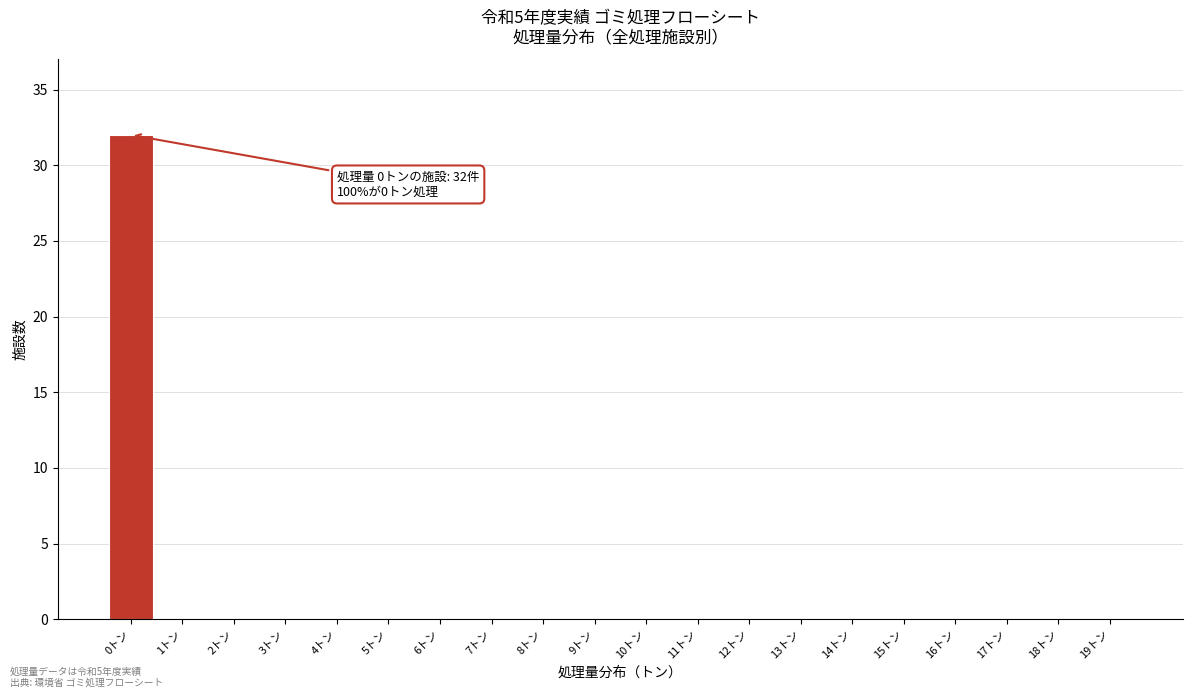

Reading left to right, list all the values displayed in this chart.

0トン=32	1トン=0	2トン=0	3トン=0	4トン=0	5トン=0	6トン=0	7トン=0	8トン=0	9トン=0	10トン=0	11トン=0	12トン=0	13トン=0	14トン=0	15トン=0	16トン=0	17トン=0	18トン=0	19トン=0